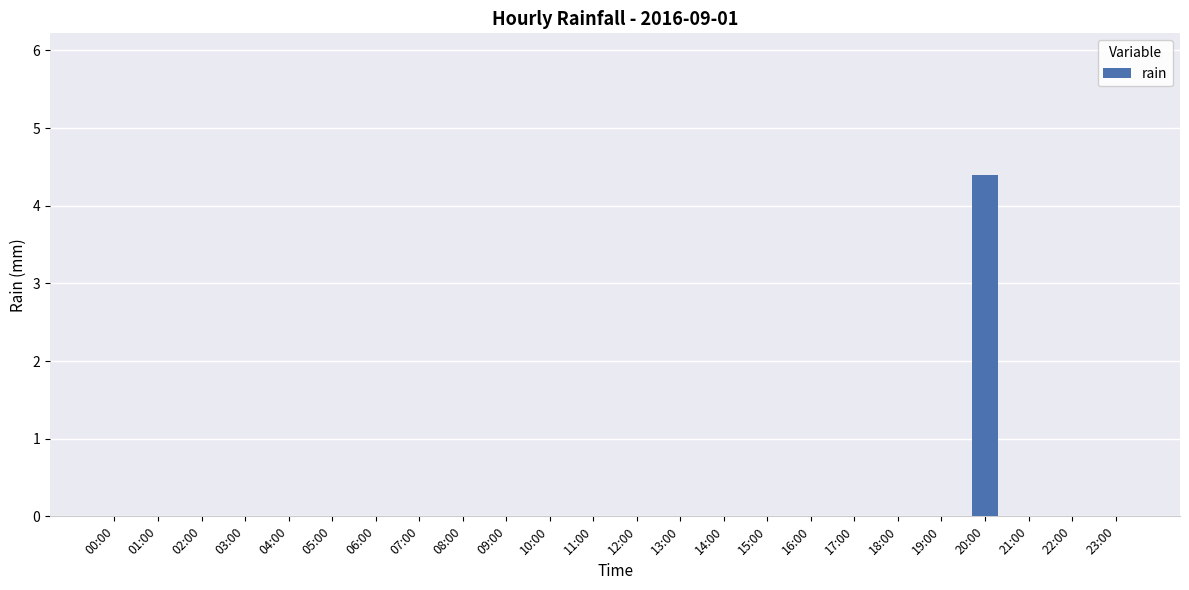

What is the sum of all values?

4.4